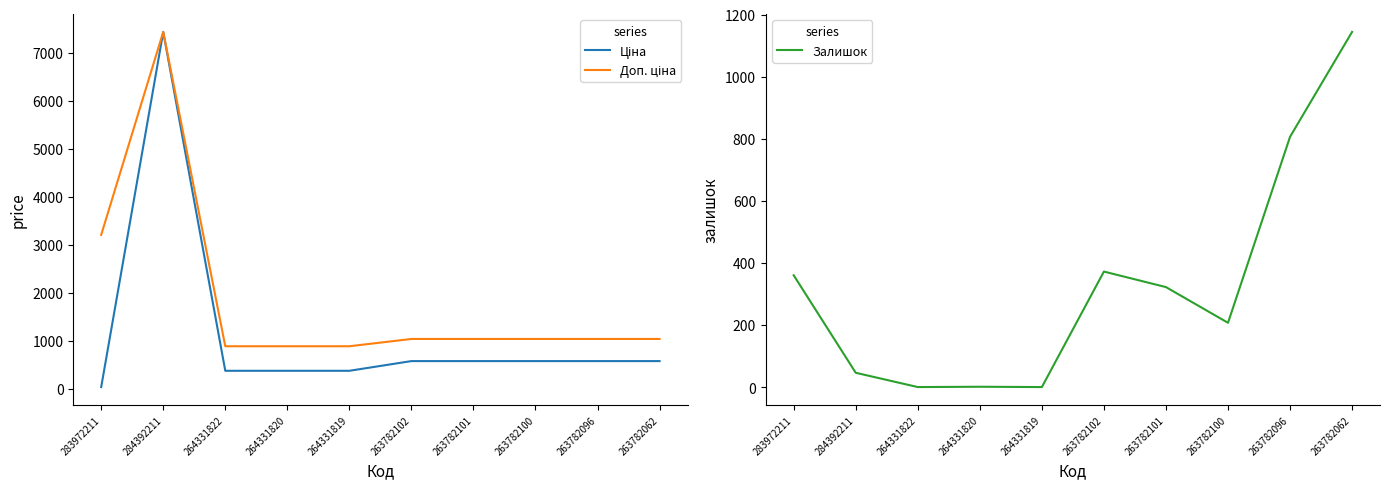

Is it true that Доп. ціна equals 414.9 at 263782102?

False